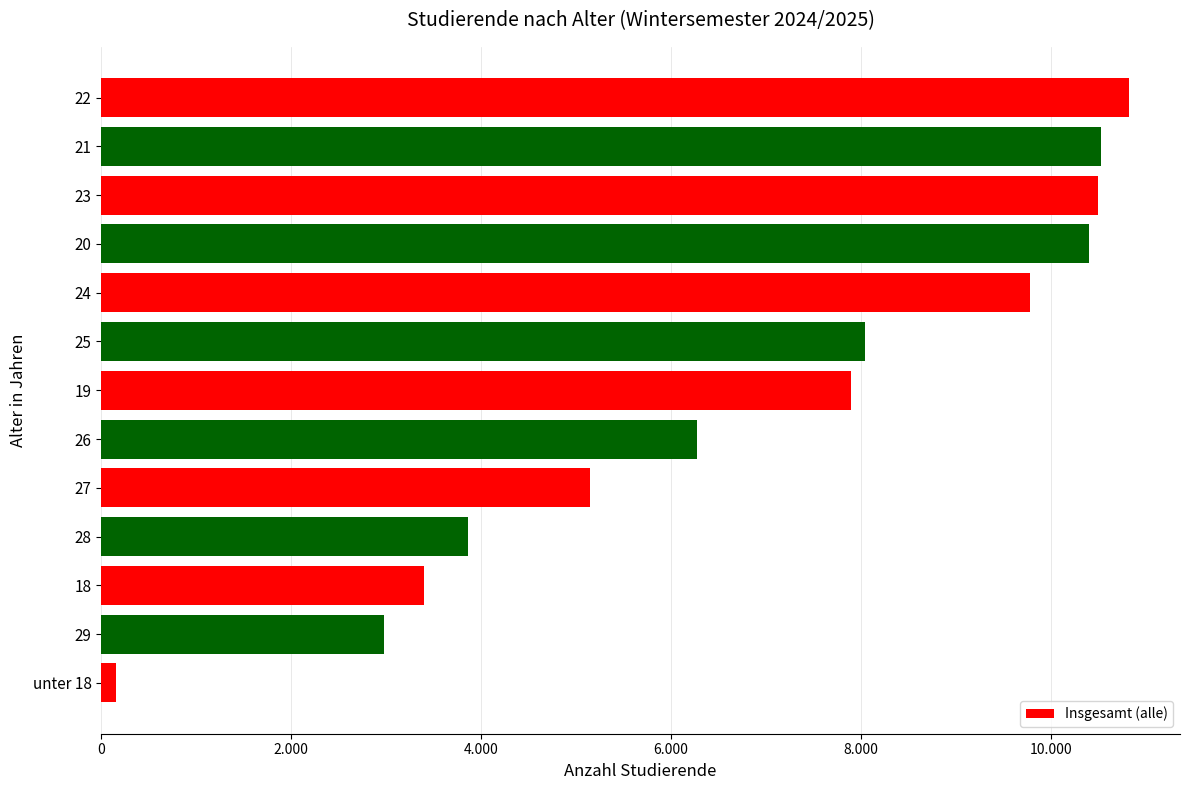

Does the chart contain any negative values?

No